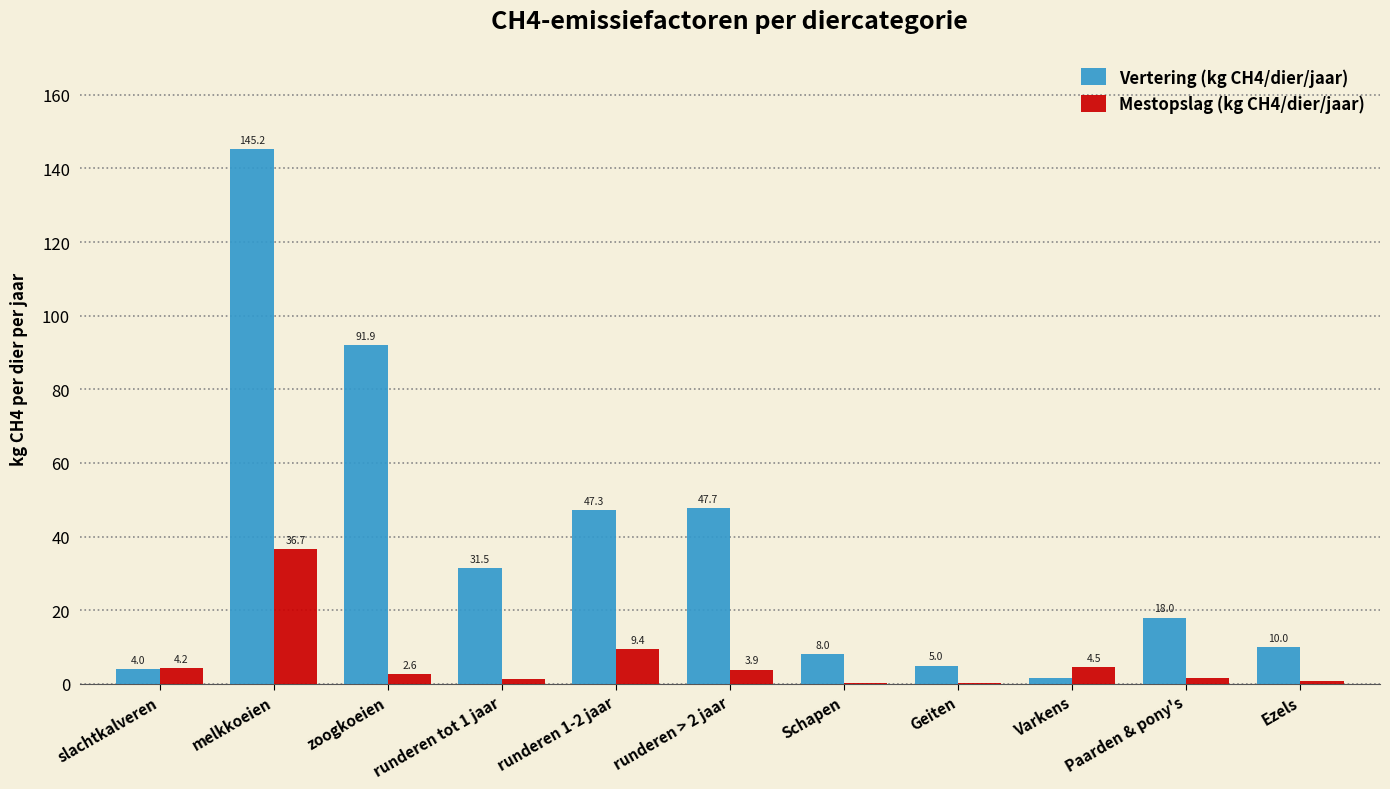

What is the sum of all Vertering (kg CH4/dier/jaar) values?

410.1